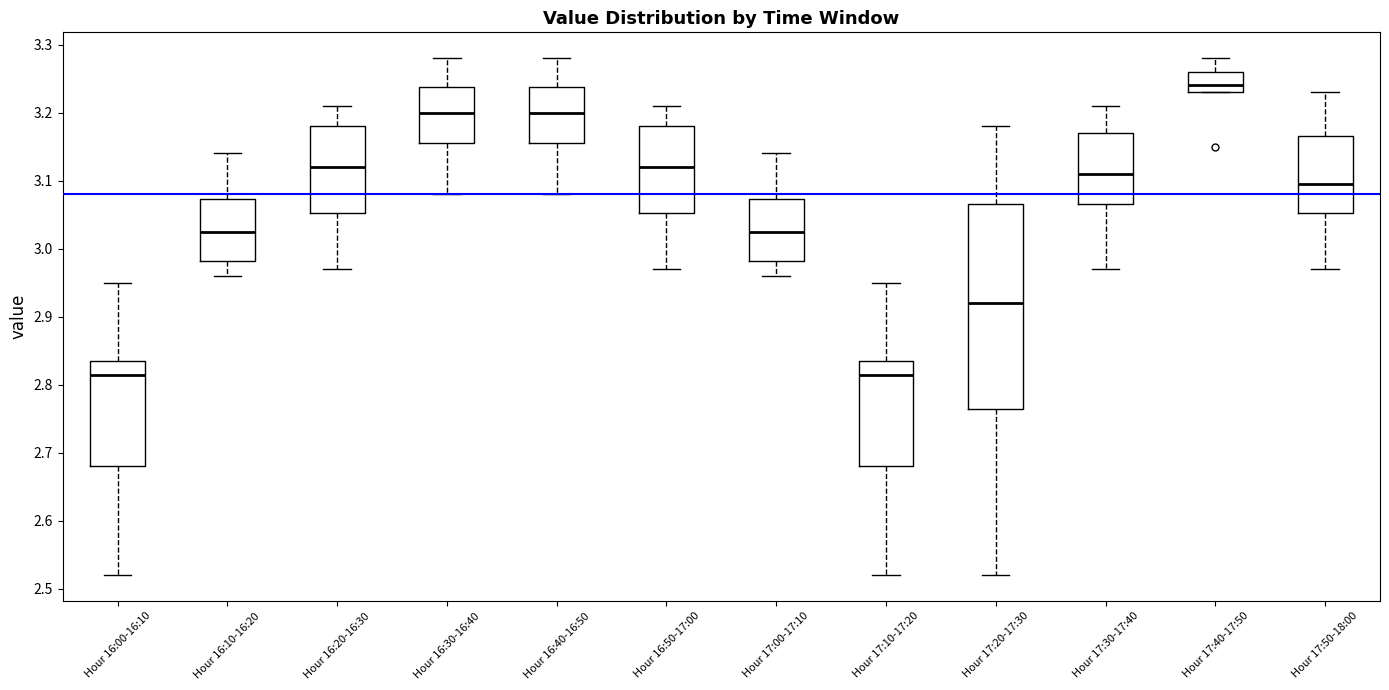

Which box is the tallest, from its lower edge to its upper edge?

Hour 17:20-17:30